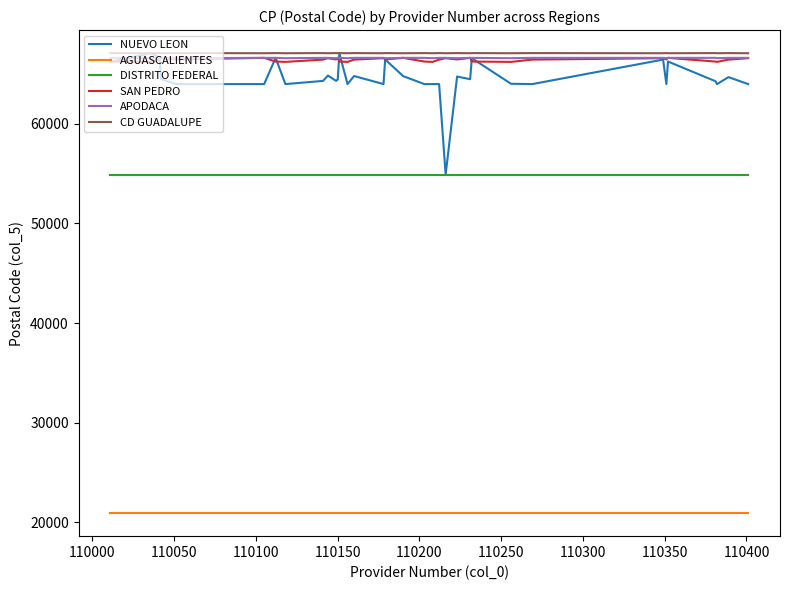

True or false: CD GUADALUPE and APODACA cross at least once.

False